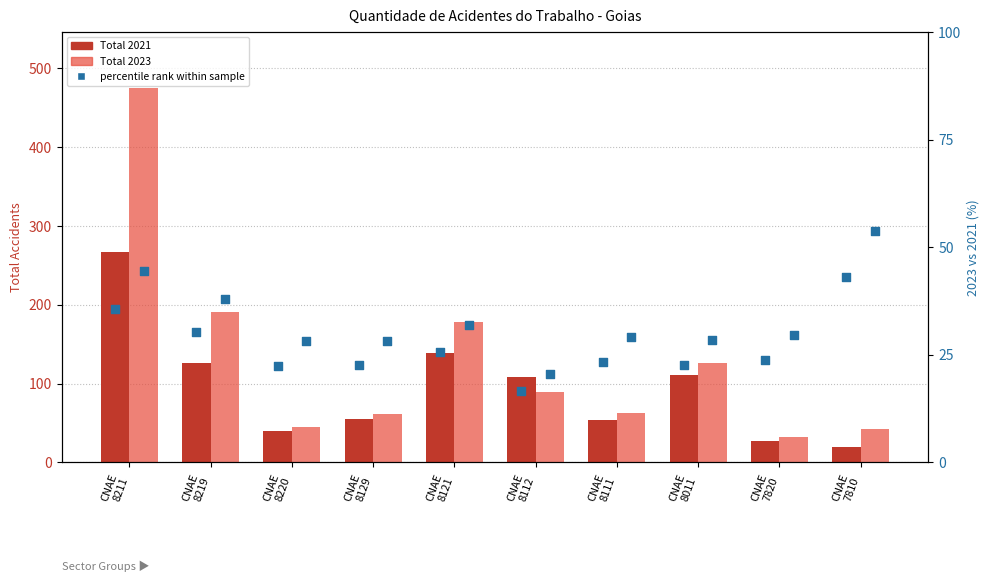

Is the value of percentile rank within sample at CNAE
7810 greater than the value of Total 2021 at CNAE
8121?

No